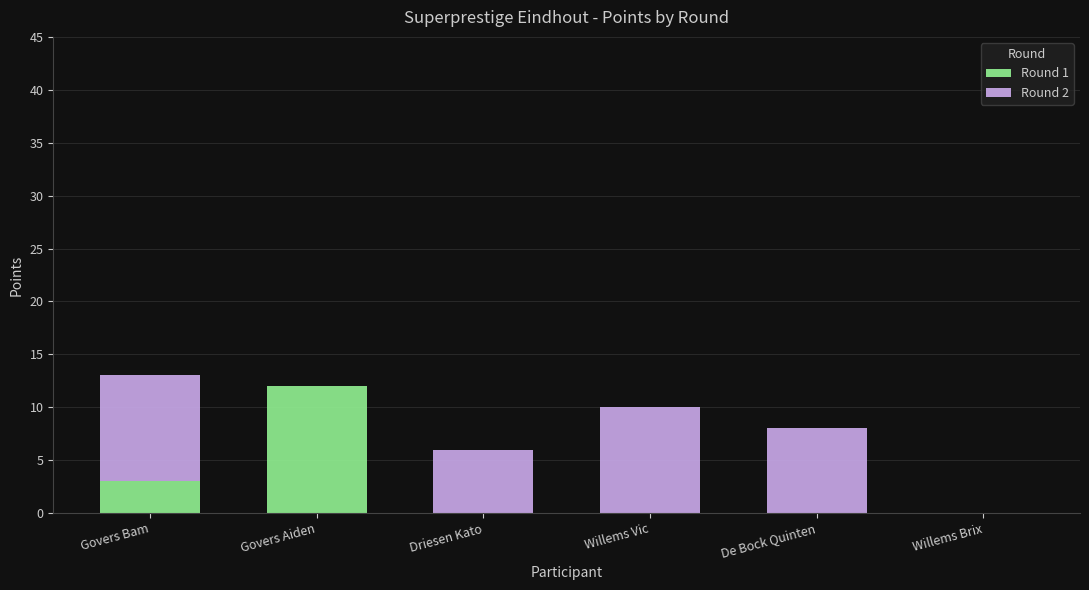

True or false: Round 1 has a value of -5 at Willems Brix.

False